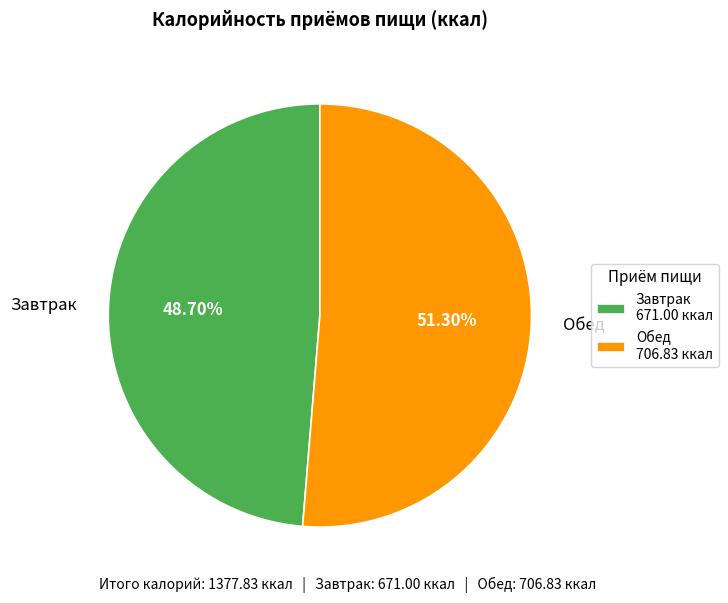

Rank the categories by value from highest to lowest.

Обед, Завтрак